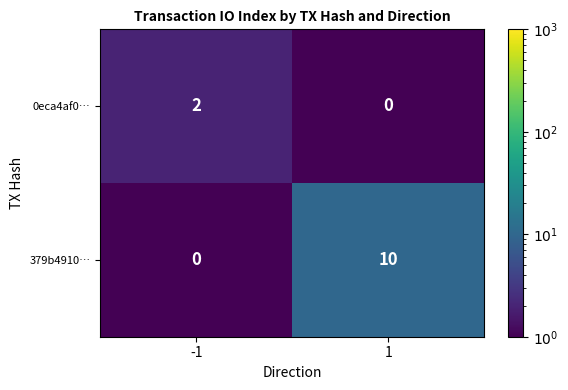

What is the maximum value for 379b4910…?

10